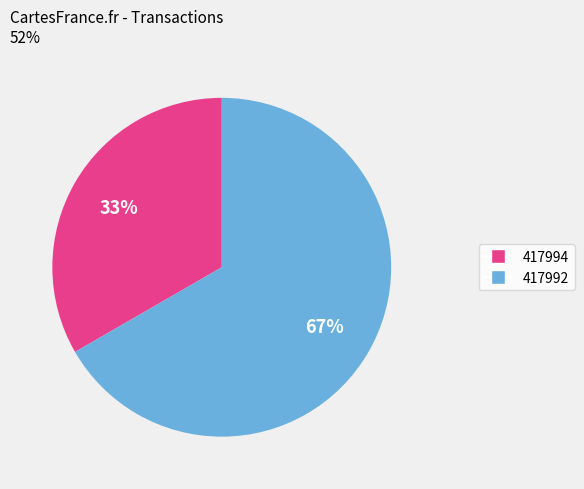

What is the largest slice in the pie chart?

417992